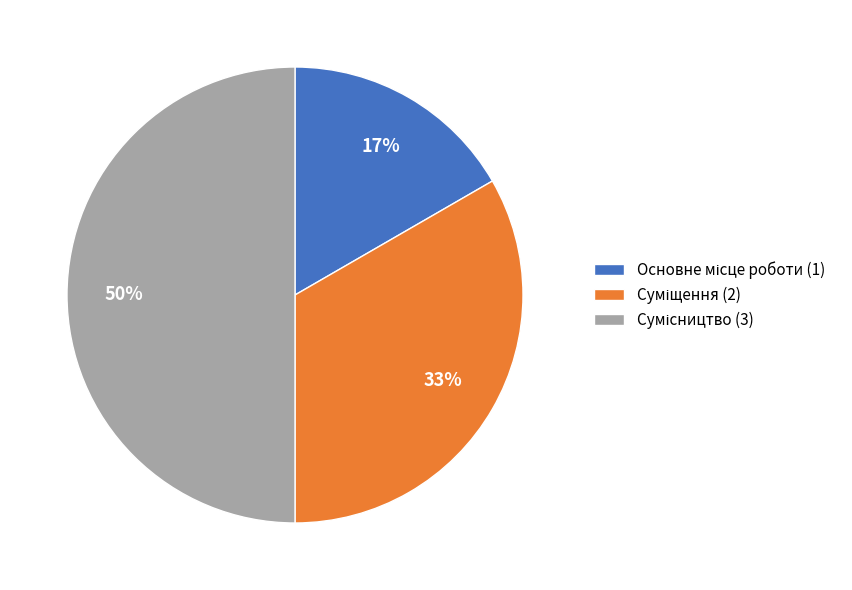

To the nearest percent, what is the difference between the largest and smallest slice percentages?

33%